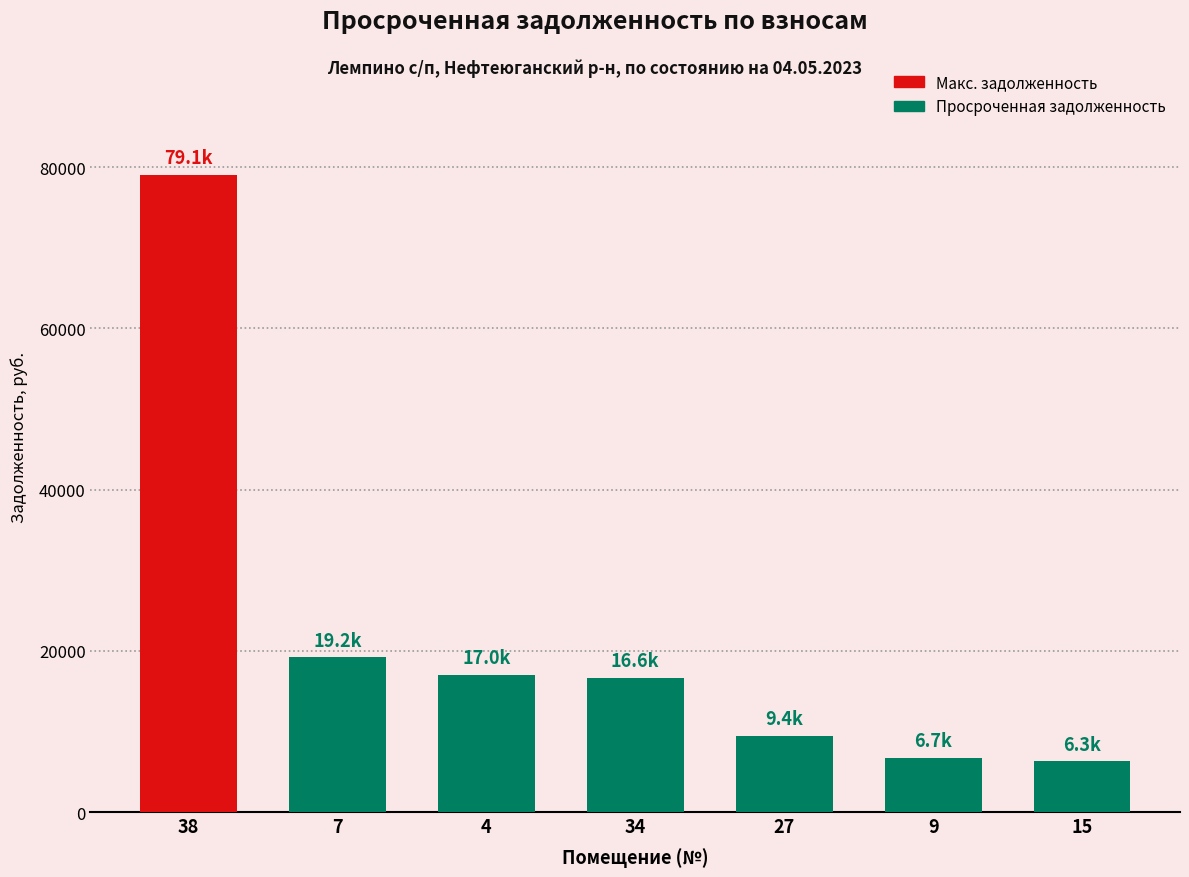

At which label does the data first exceed 16619?

38